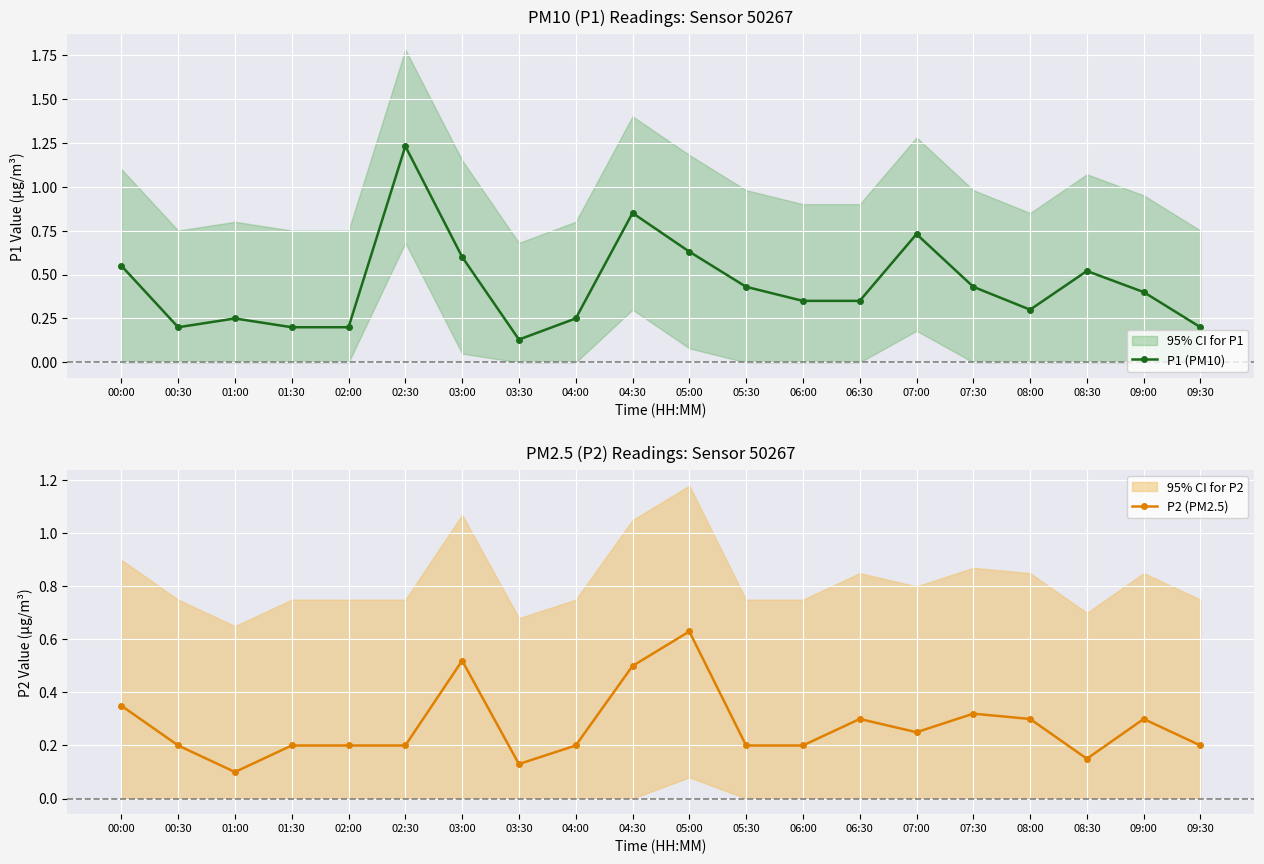

Which series has the largest range (max minus min)?

P1 (PM10)